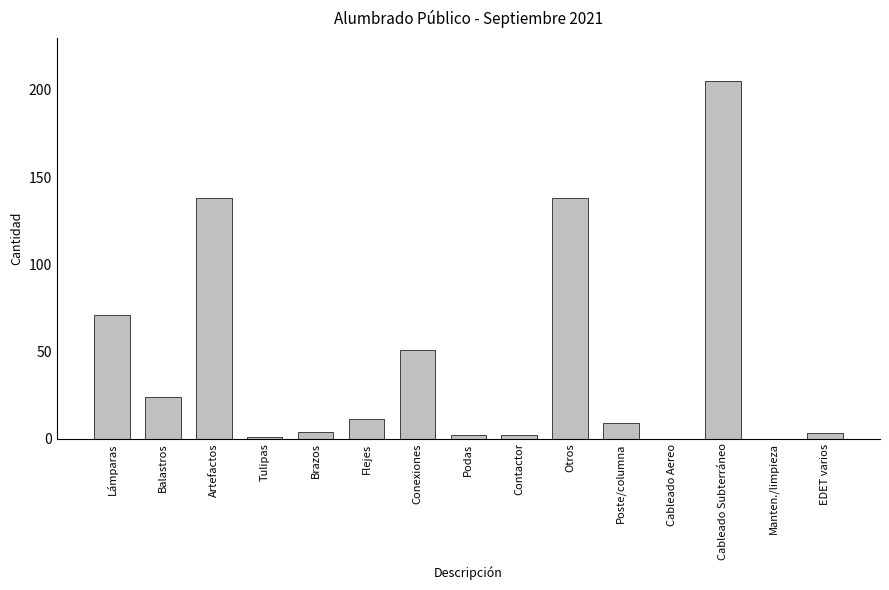

What is the greatest value displayed?

205